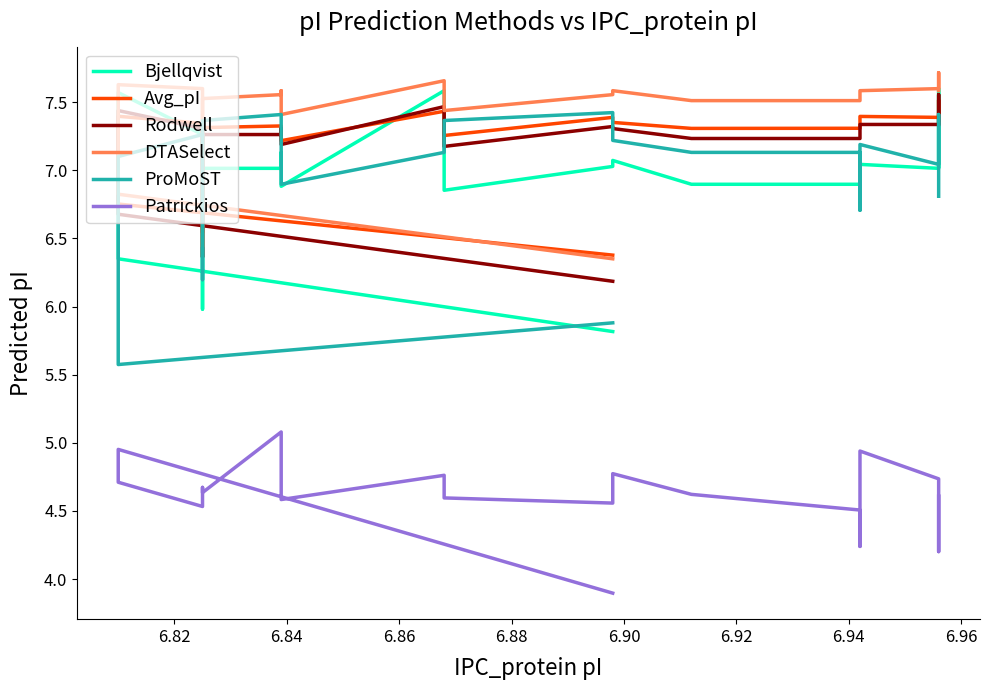

Is this an area chart (filled region under the line)?

No